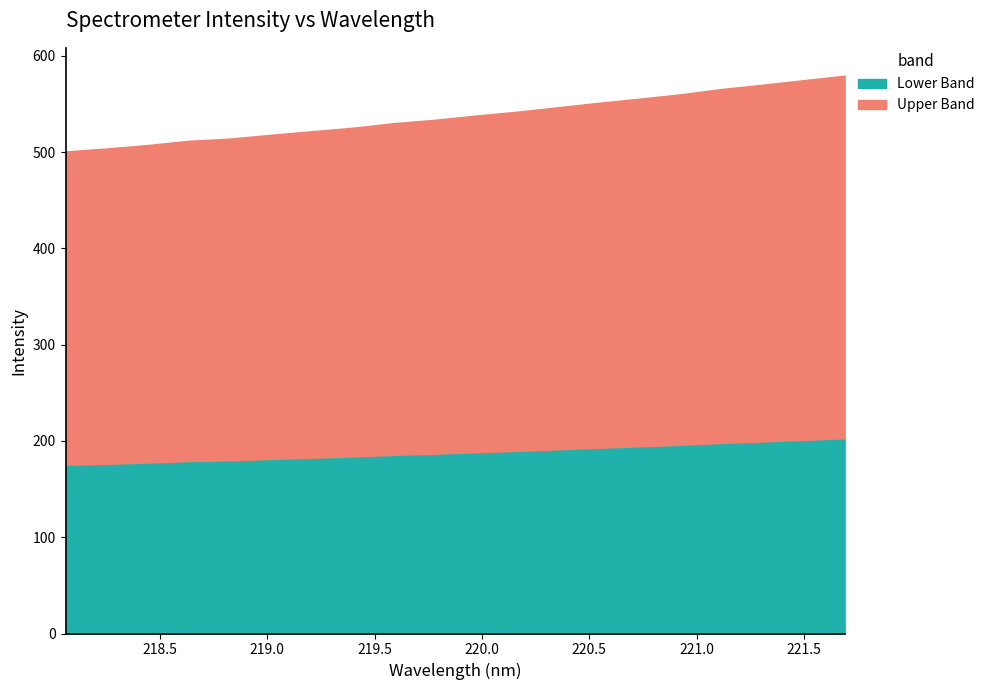

What is the label of the 16th point from the left?

220.9264